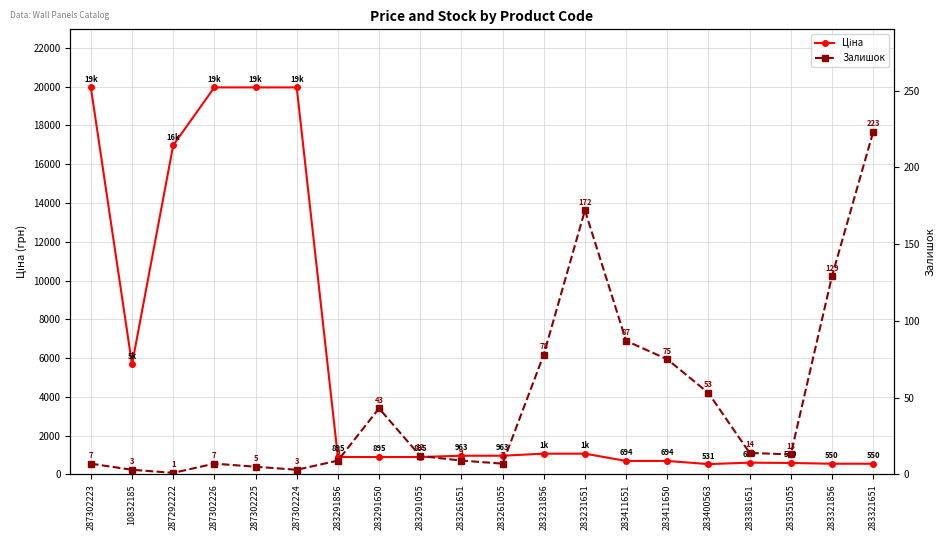

What is the label of the 11th point from the left?

283261055